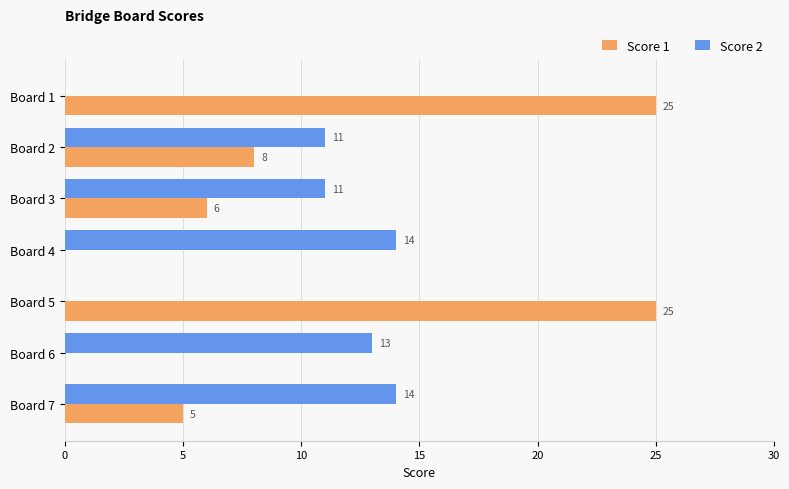

What is the sum of all Score 2 values?

63